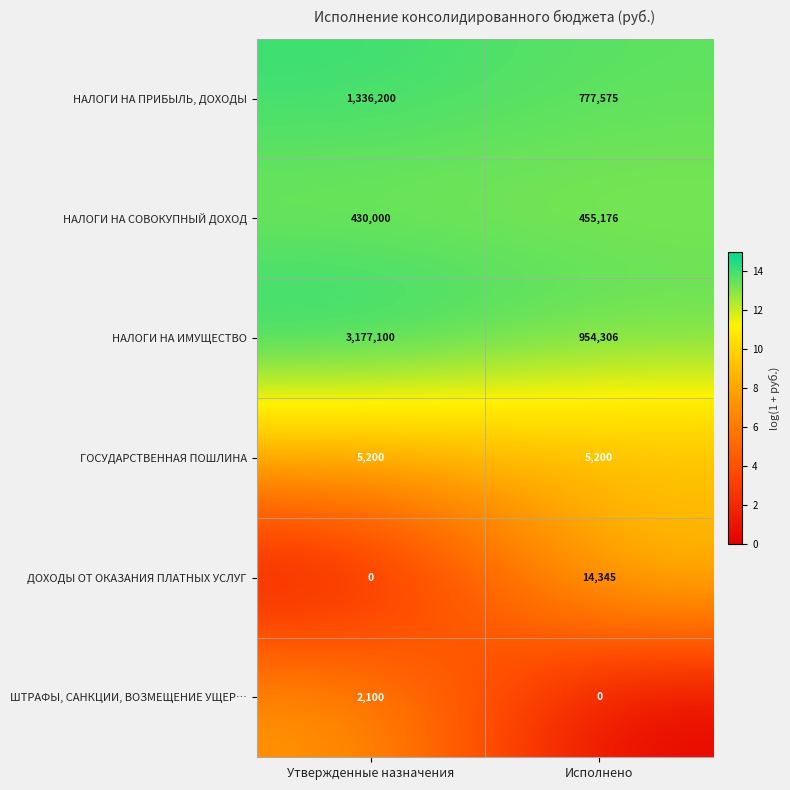

How many categories are shown in the chart?

2